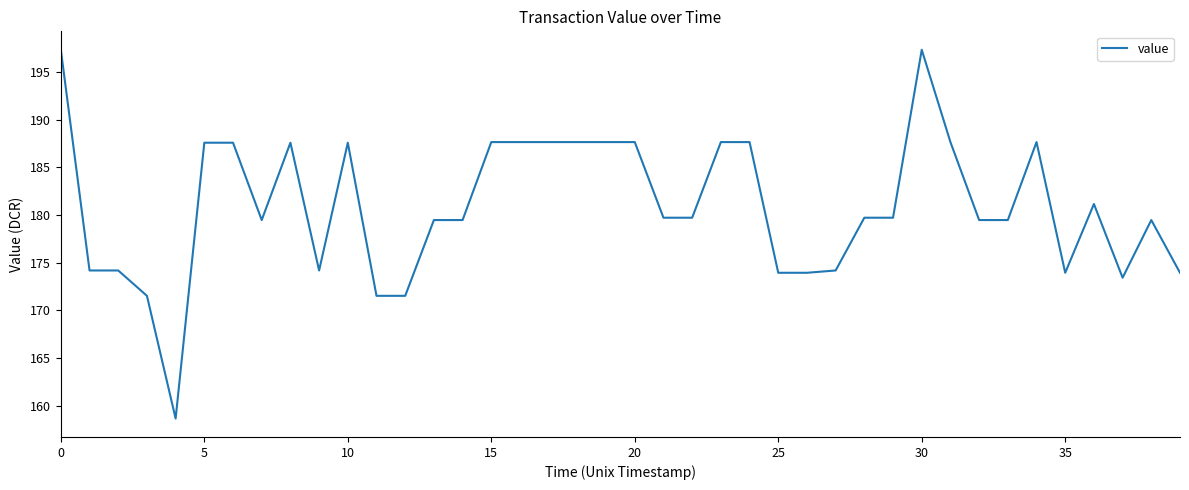

What is the greatest value displayed?

197.3